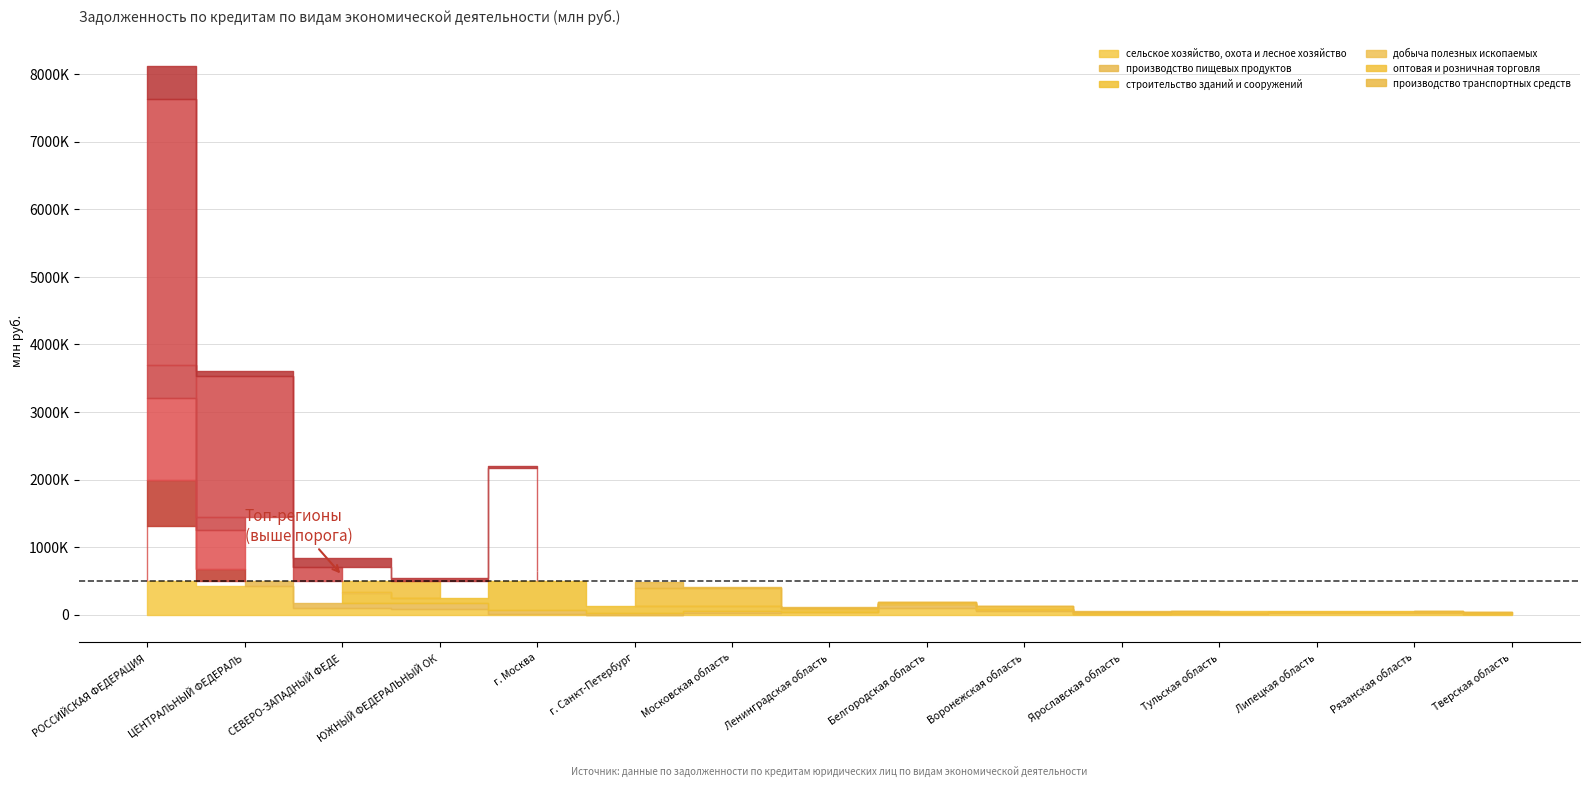

What is the total value across all series at Ленинградская область?

119929